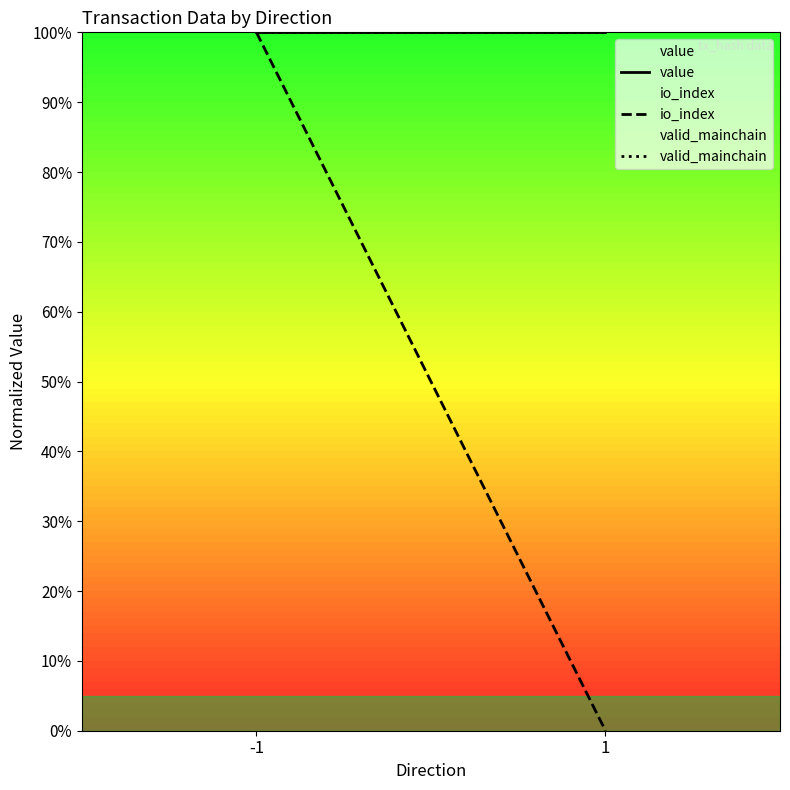

Between -1 and 1, which series saw the biggest shift?

io_index